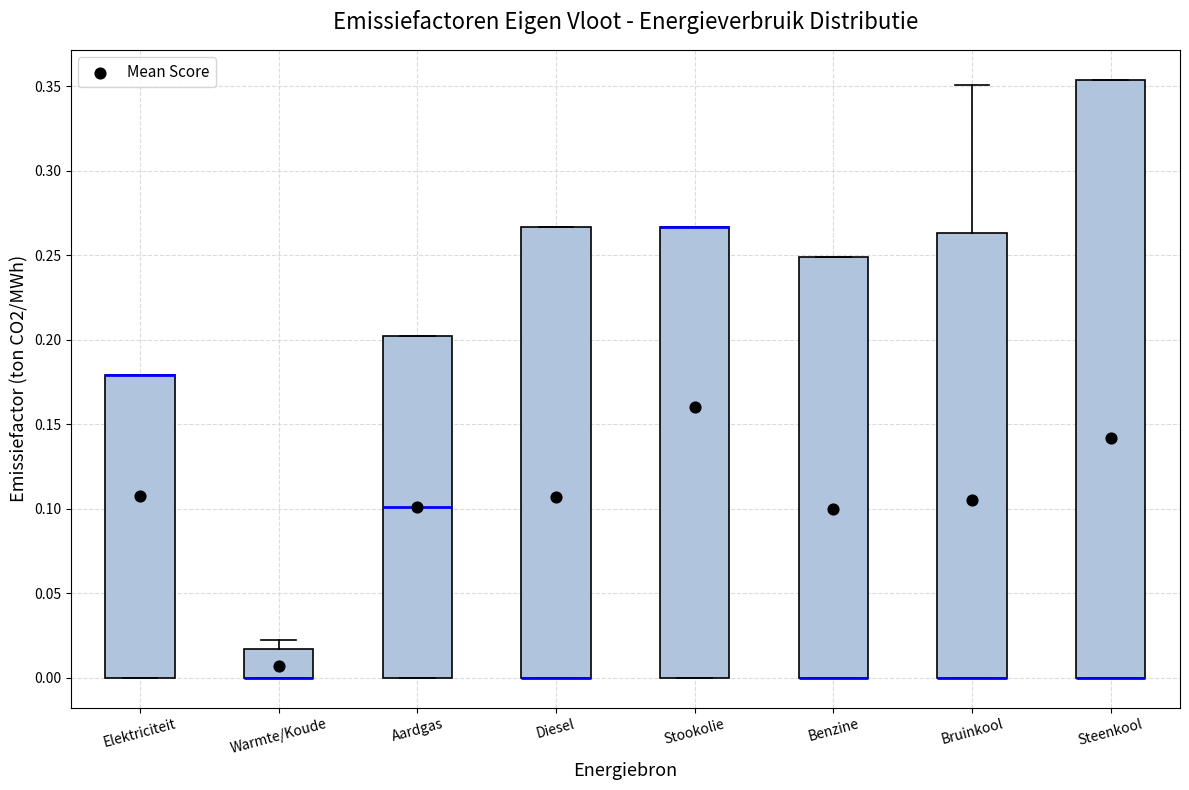

Reading left to right, read every box against the y-axis: the position of its median line, the range the box covers, and the ends of its whiskers. The values are not printed on the chart, so give them approximately, as read against the axis.

Elektriciteit: median 0.180 (drawn on the box's upper edge), box 0.000 to 0.180, whiskers 0.000 to 0.180
Warmte/Koude: median 0.000 (drawn on the box's lower edge), box 0.000 to 0.015, whiskers 0.000 to 0.020
Aardgas: median 0.100, box 0.000 to 0.200, whiskers 0.000 to 0.200
Diesel: median 0.000 (drawn on the box's lower edge), box 0.000 to 0.265, whiskers 0.000 to 0.265
Stookolie: median 0.265 (drawn on the box's upper edge), box 0.000 to 0.265, whiskers 0.000 to 0.265
Benzine: median 0.000 (drawn on the box's lower edge), box 0.000 to 0.250, whiskers 0.000 to 0.250
Bruinkool: median 0.000 (drawn on the box's lower edge), box 0.000 to 0.265, whiskers 0.000 to 0.350
Steenkool: median 0.000 (drawn on the box's lower edge), box 0.000 to 0.355, whiskers 0.000 to 0.355